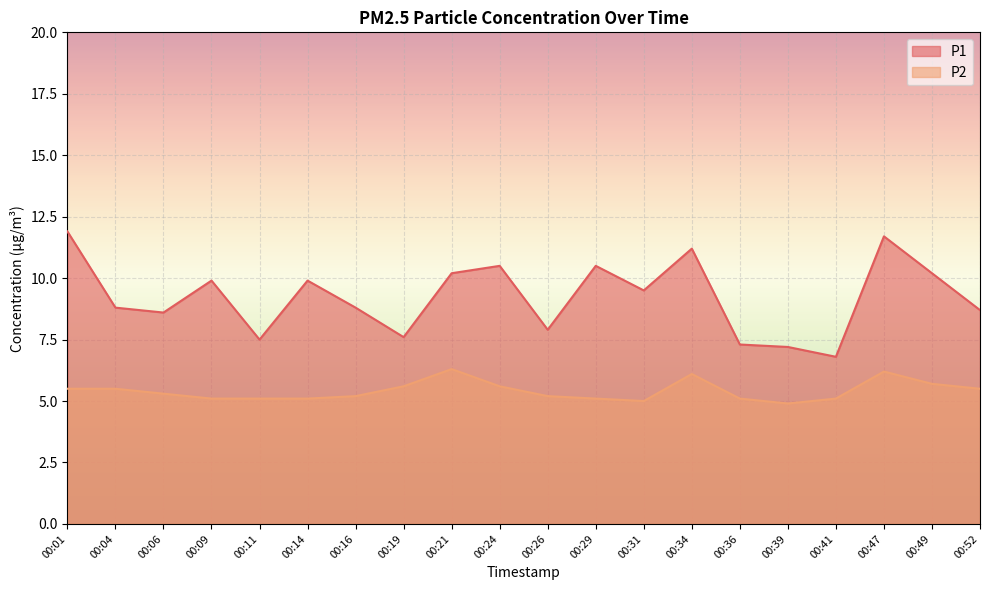

How many interior local peaks does the P1 series have?

6